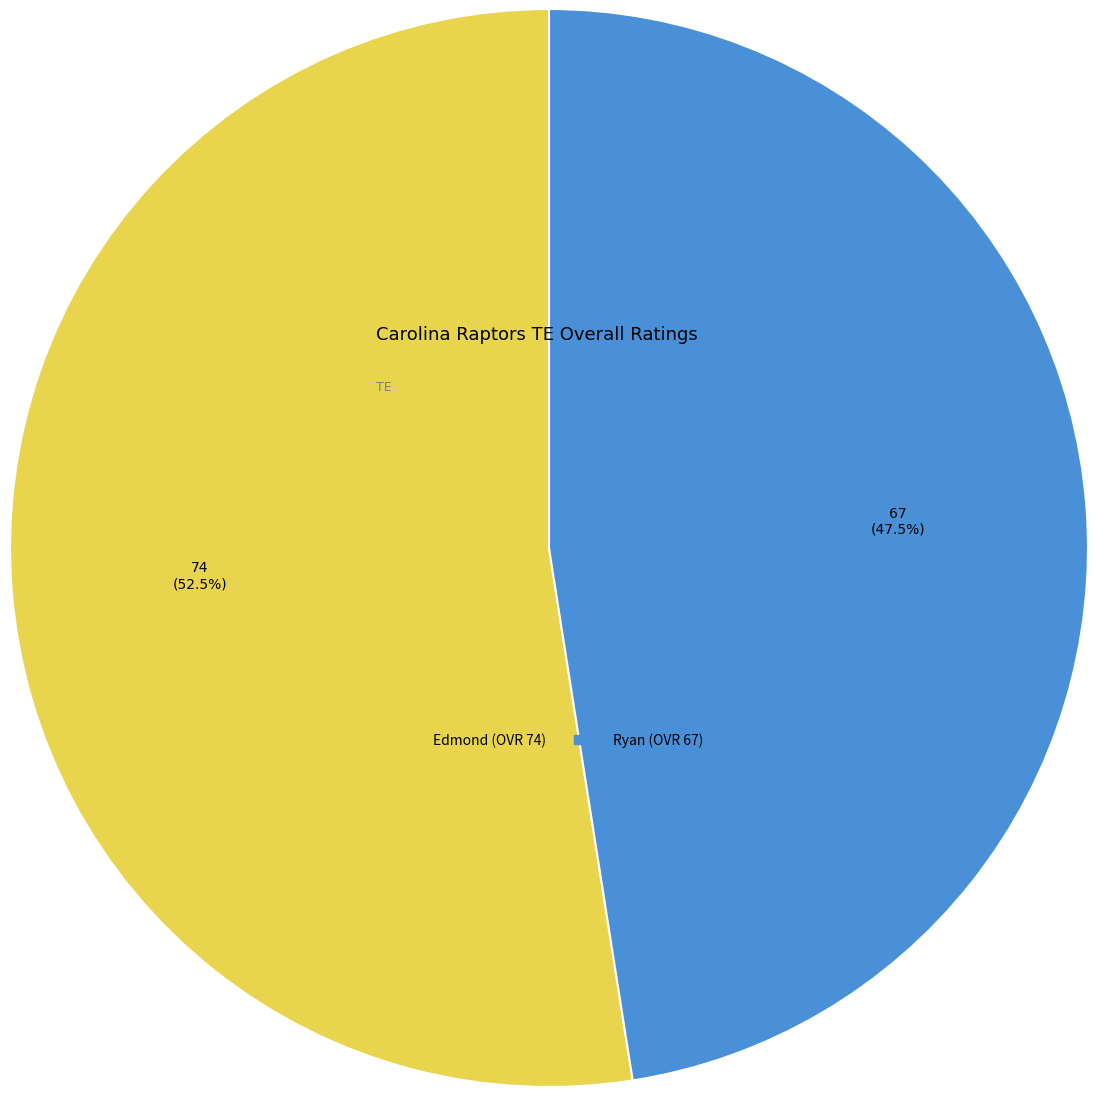

How much of the chart is everything except Edmond?

47.5%